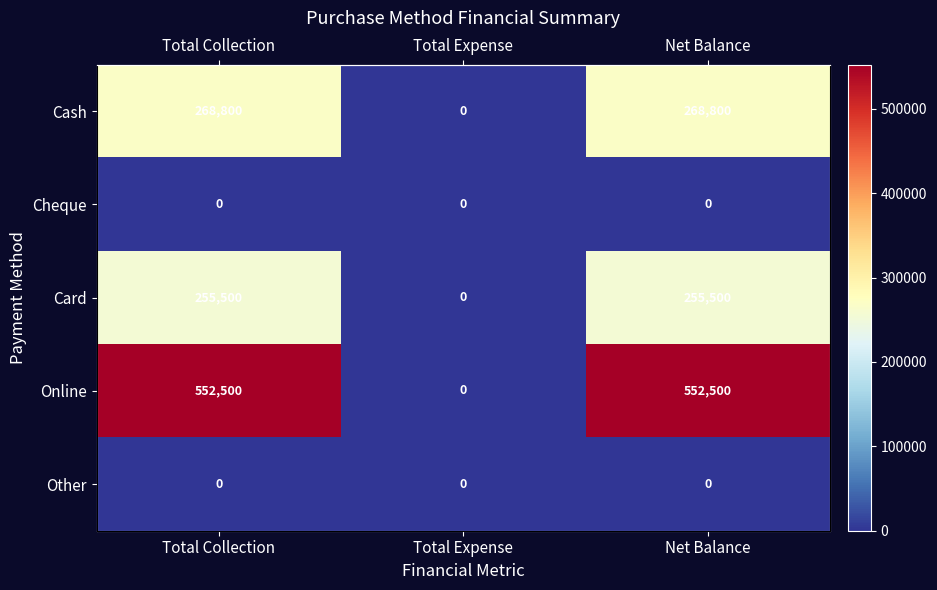

Is it true that Cash equals 163268 at Net Balance?

False